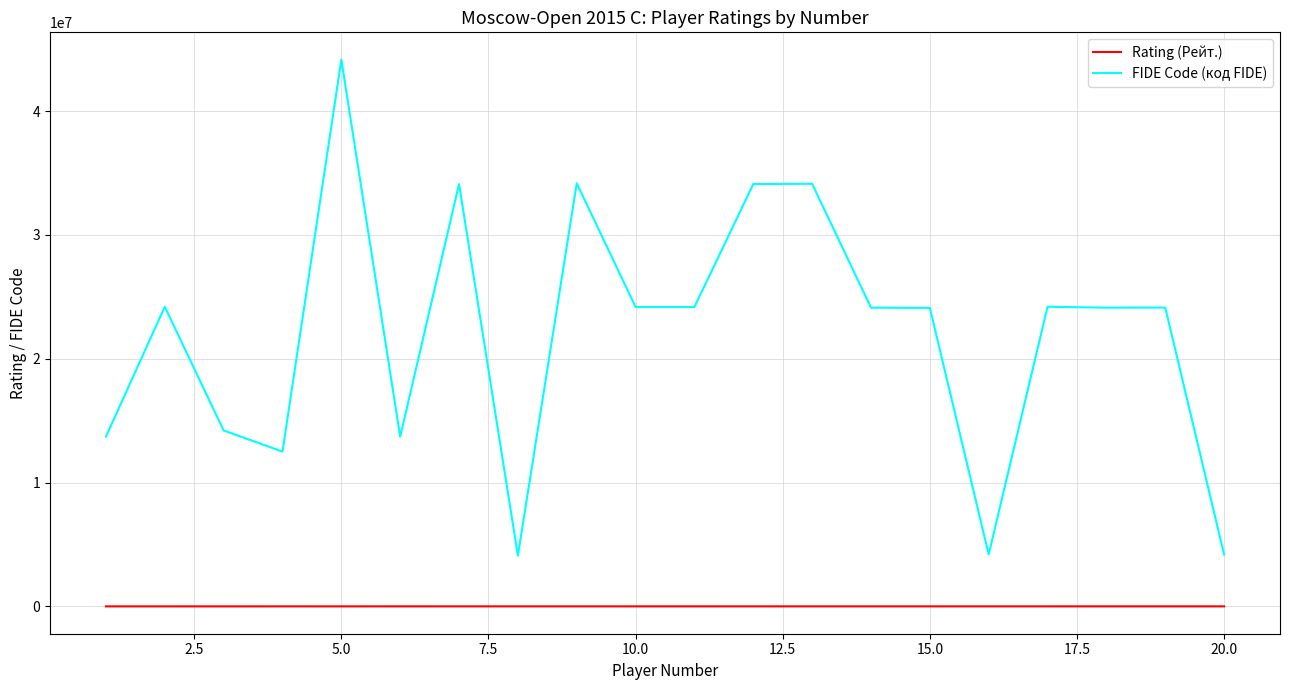

Is this an area chart (filled region under the line)?

No